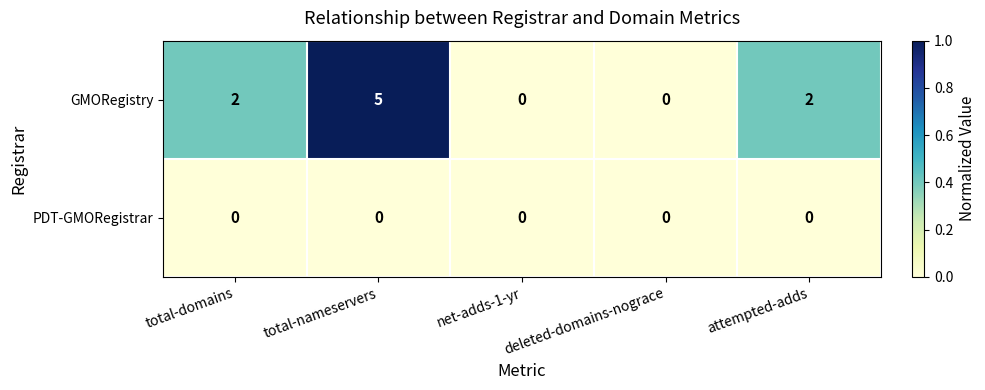

What is the sum of all GMORegistry values?

9